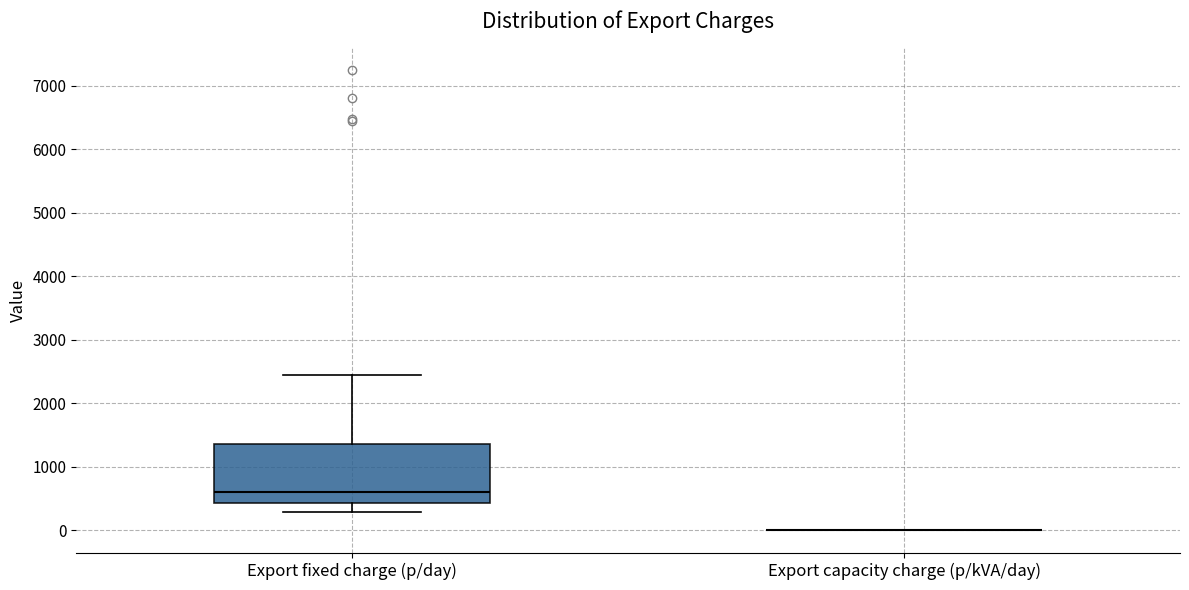

Which box is the tallest, from its lower edge to its upper edge?

Export fixed charge (p/day)